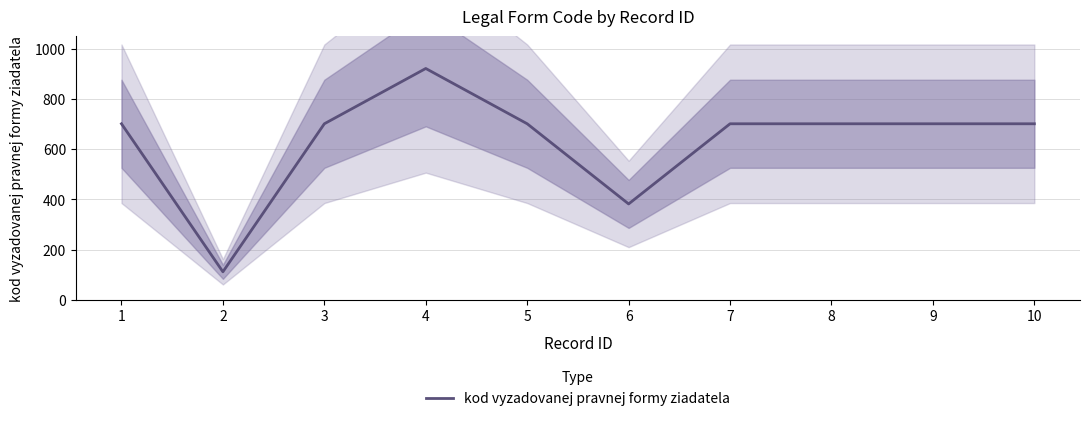

Reading right to left, transcribe all the data shown in this chart.

701	701	701	701	382	701	921	701	112	701